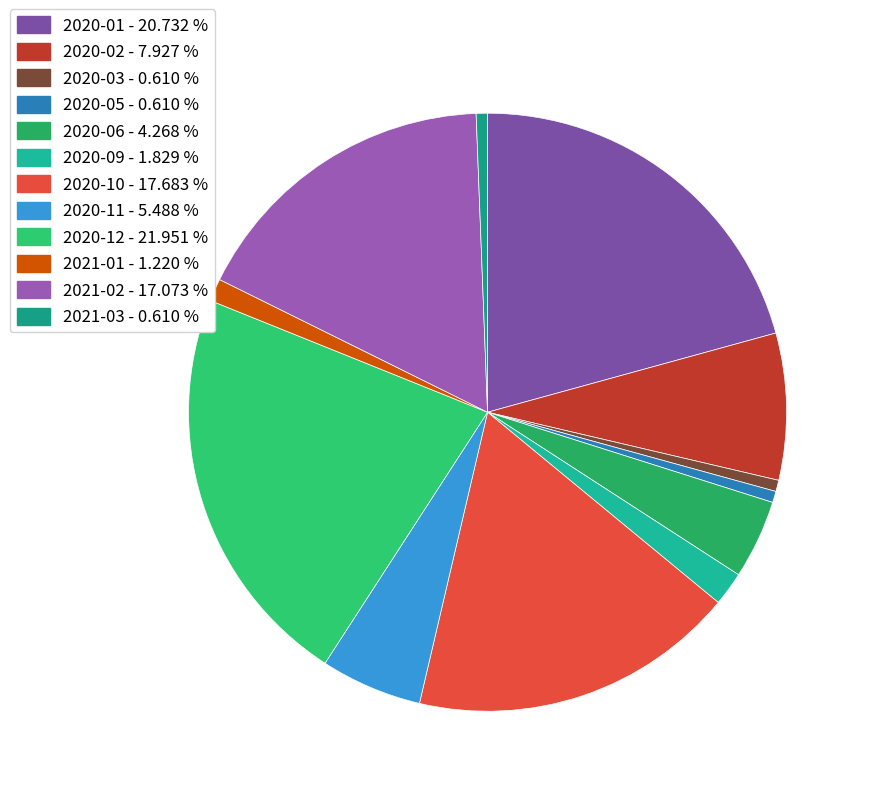

Count the number of slices in the pie.

12